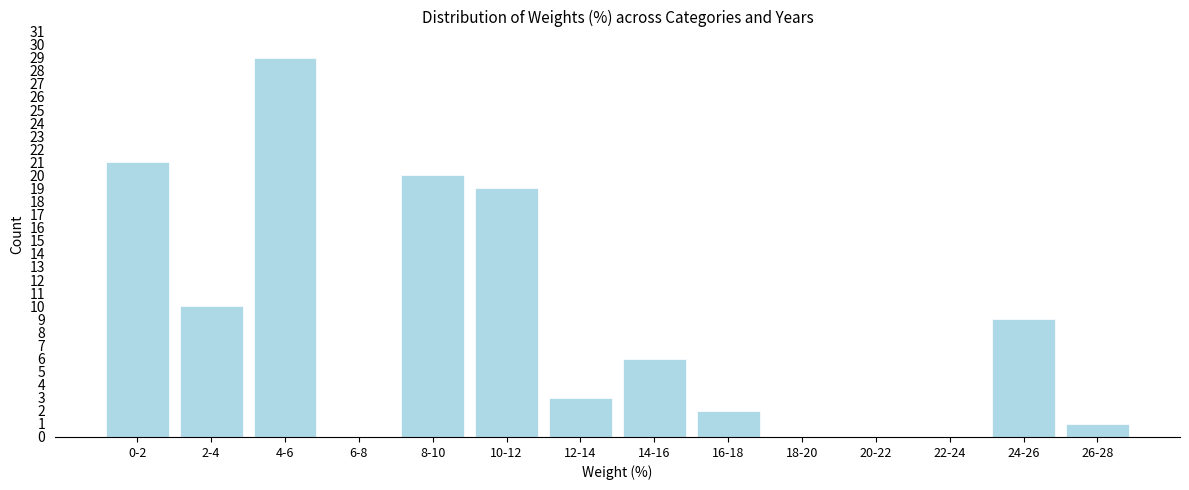

Reading right to left, extract all data points from this chart.

26-28=1	24-26=9	22-24=0	20-22=0	18-20=0	16-18=2	14-16=6	12-14=3	10-12=19	8-10=20	6-8=0	4-6=29	2-4=10	0-2=21